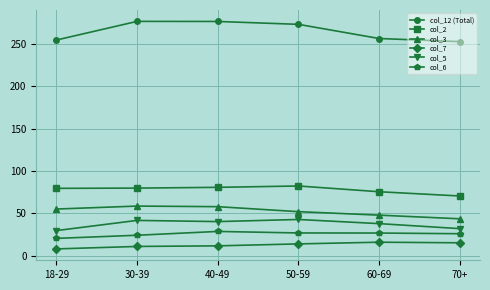

What is the difference between the second highest and second lowest values in the col_3 series?

10.0